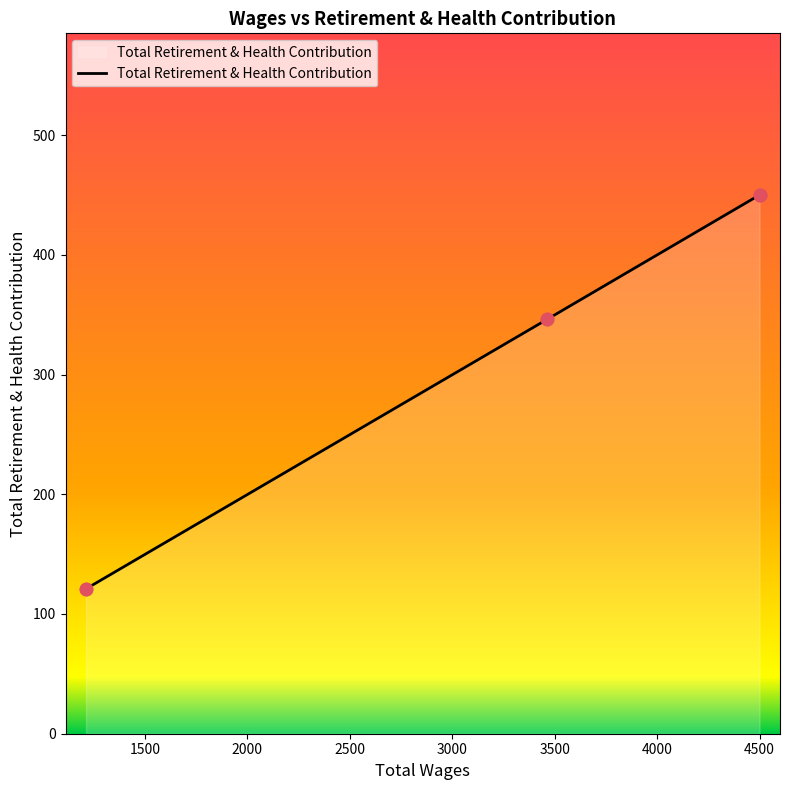

Approximately how many times larger is the value at 3462.0 compared to 4500.0?

0.8